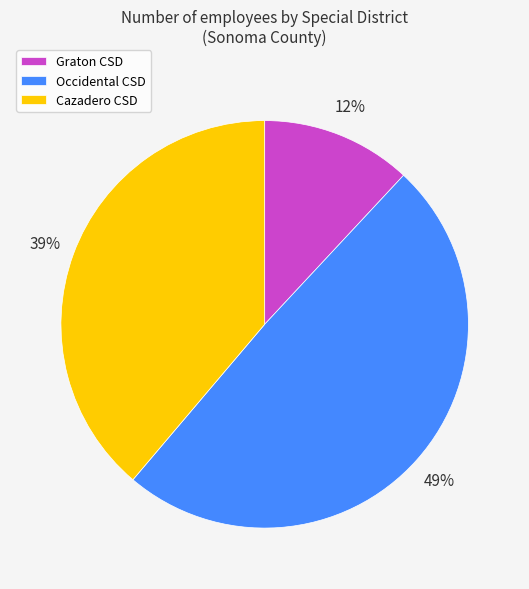

What is the ratio of the value at Occidental CSD to the value at Cazadero CSD?

1.3